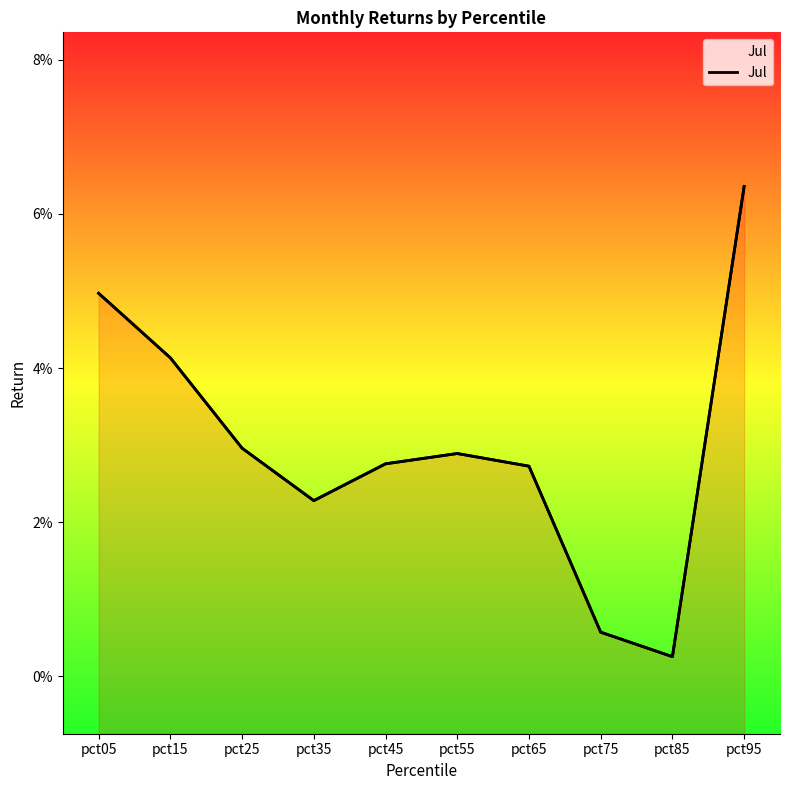

Reading left to right, list all the values displayed in this chart.

pct05=0.0	pct15=0.0	pct25=0.0	pct35=0.0	pct45=0.0	pct55=0.0	pct65=0.0	pct75=0.0	pct85=0.0	pct95=0.1